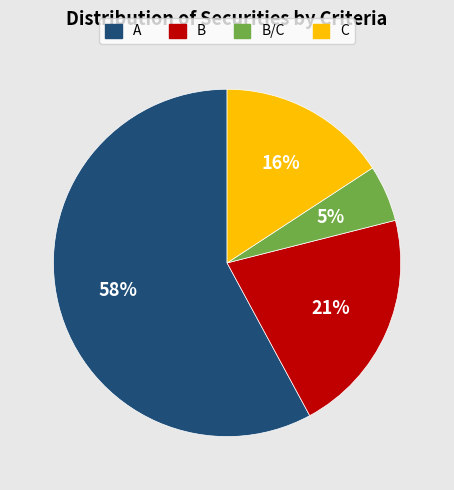

To the nearest percent, what is the difference between the largest and smallest slice percentages?

53%